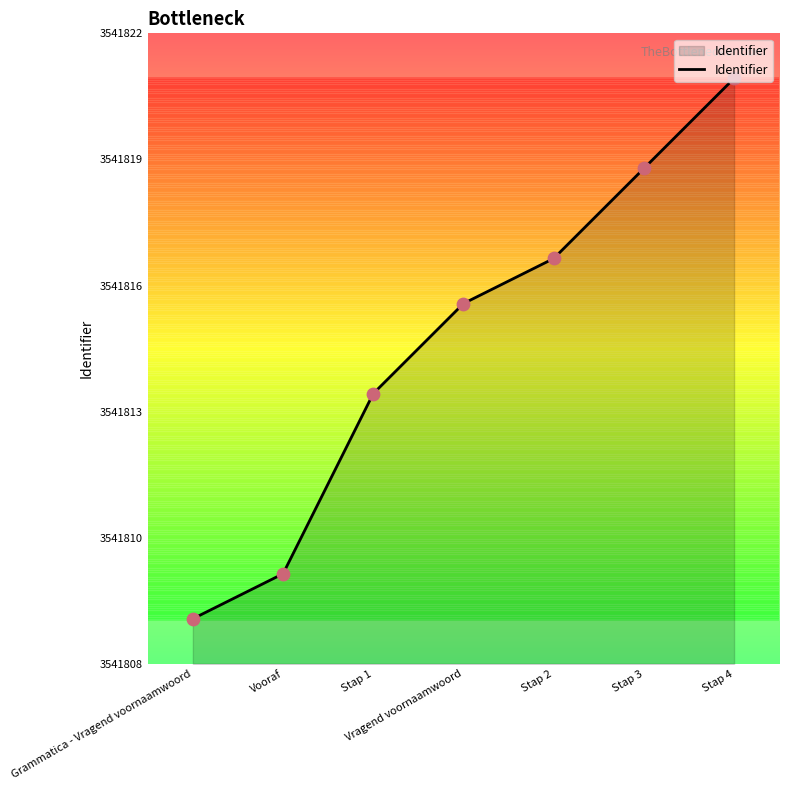

Between Stap 1 and Stap 3, which is larger?

Stap 3